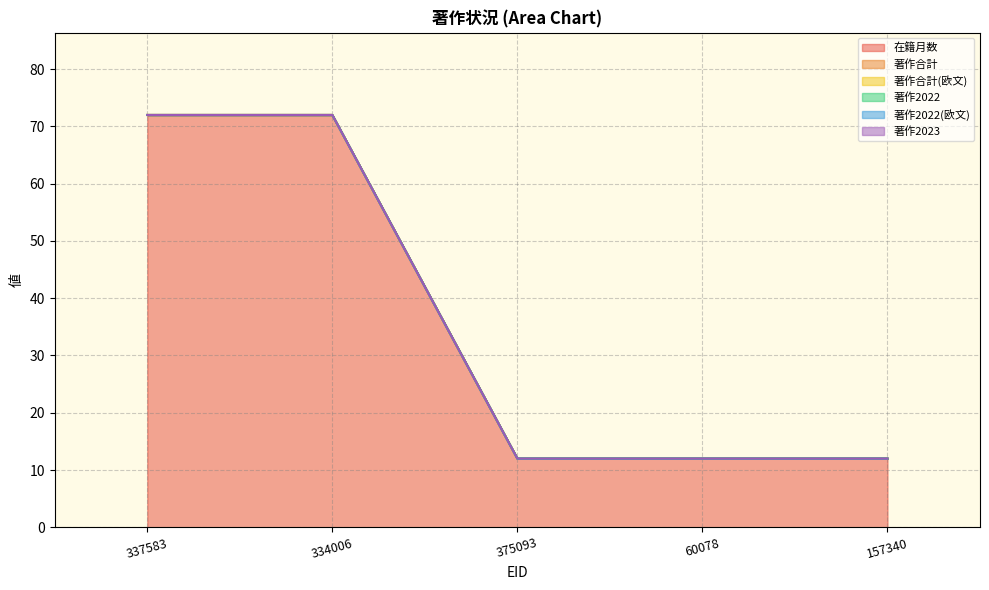

At which category is the sum across all series the highest?

337583